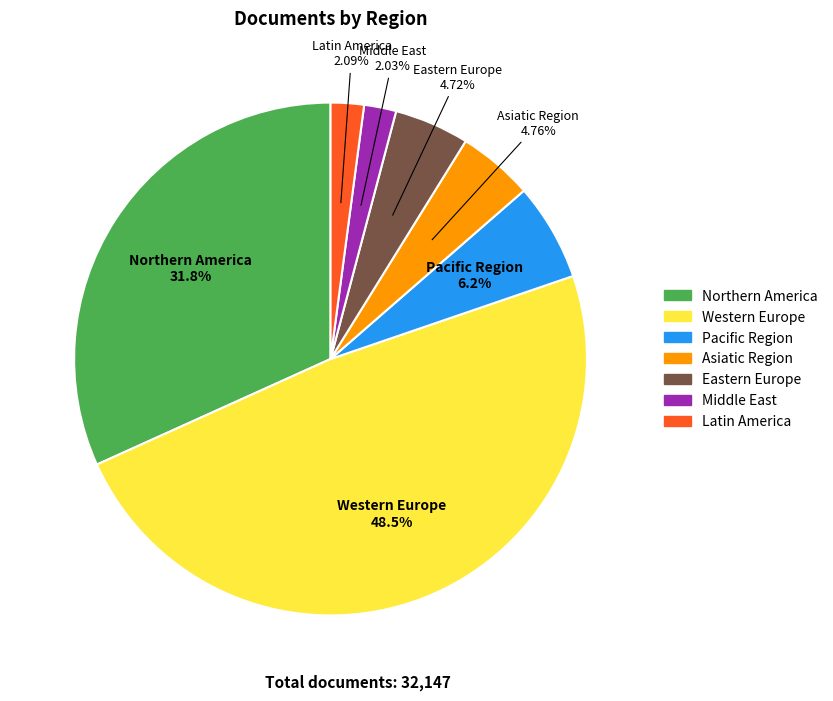

Do Pacific Region and Latin America together represent more than half of the pie?

No